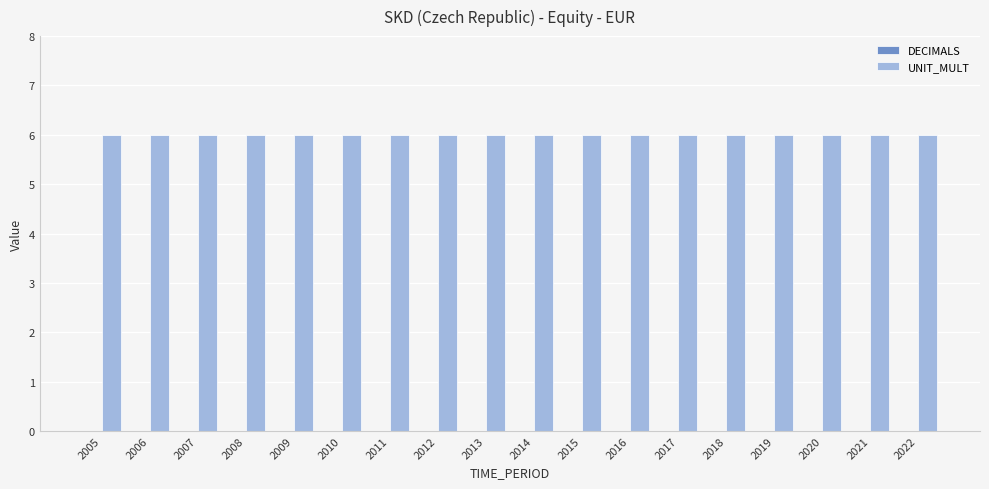

What is the spread (max minus min) of values at 2022?

6